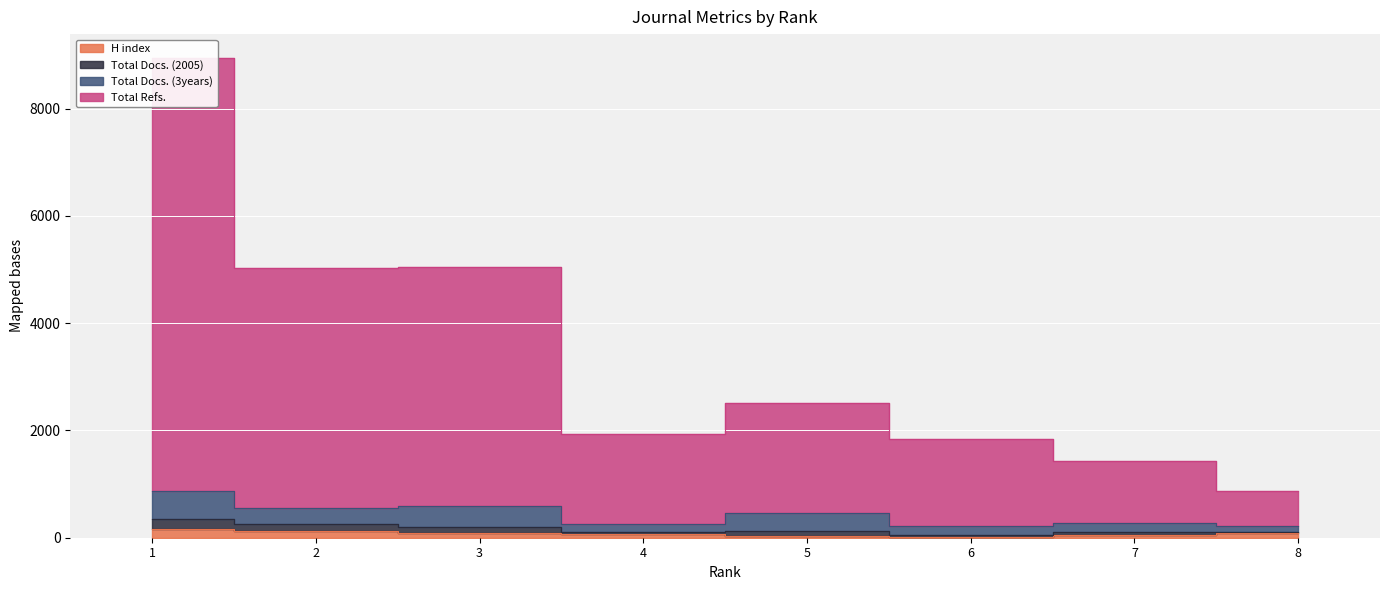

Which has a higher value, 2 or 4?

2